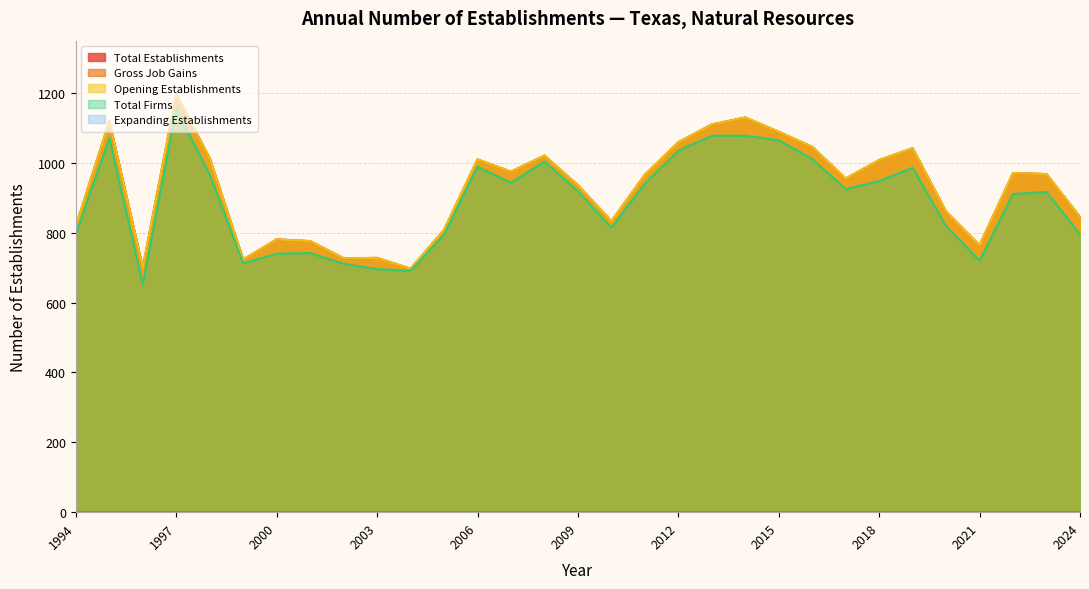

Does the chart display data point markers on the line(s)?

No